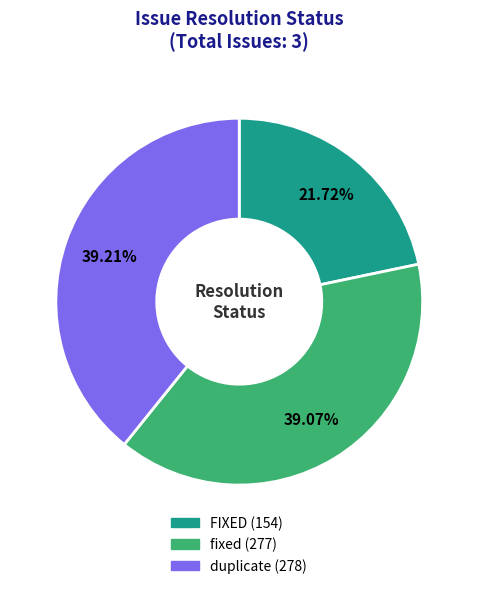

Count the number of slices in the pie.

3